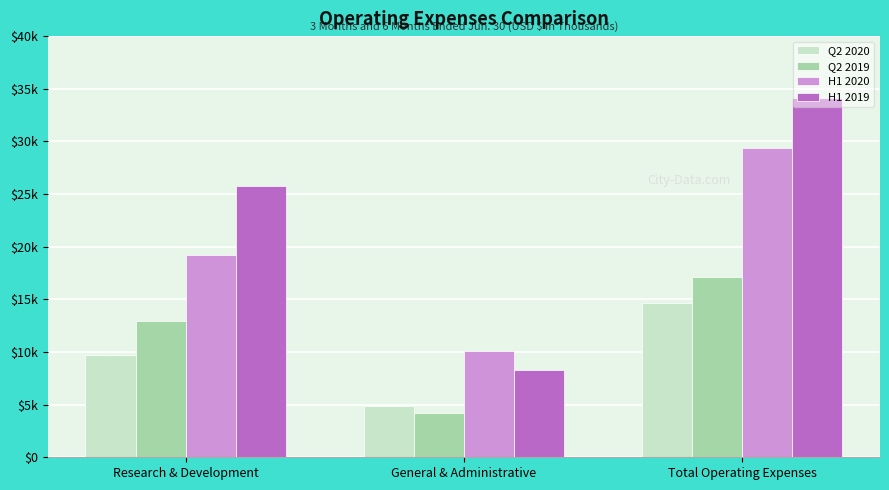

At Research & Development, list the series in order from smallest to largest.

Q2 2020, Q2 2019, H1 2020, H1 2019